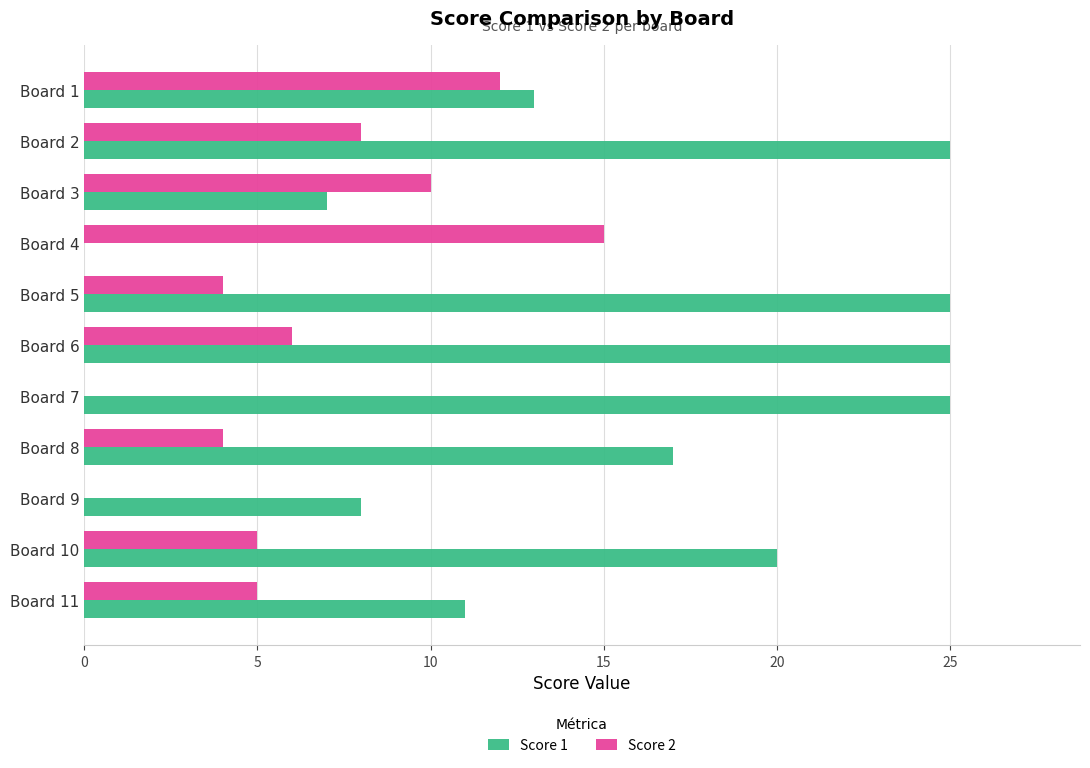

How many data points does each series have?

11